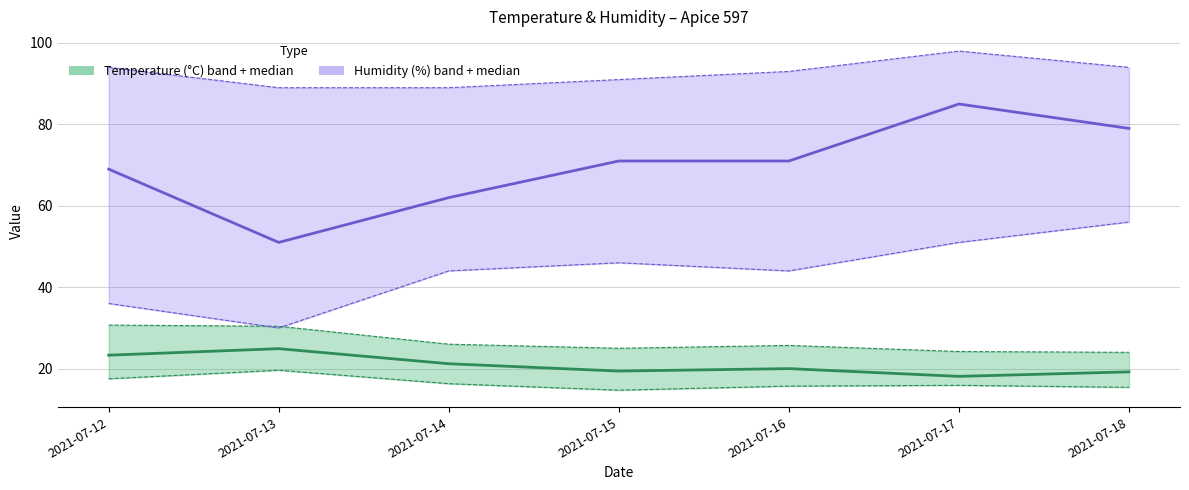

True or false: Humidity MED has a value of 51.0 at 2021-07-13.

True